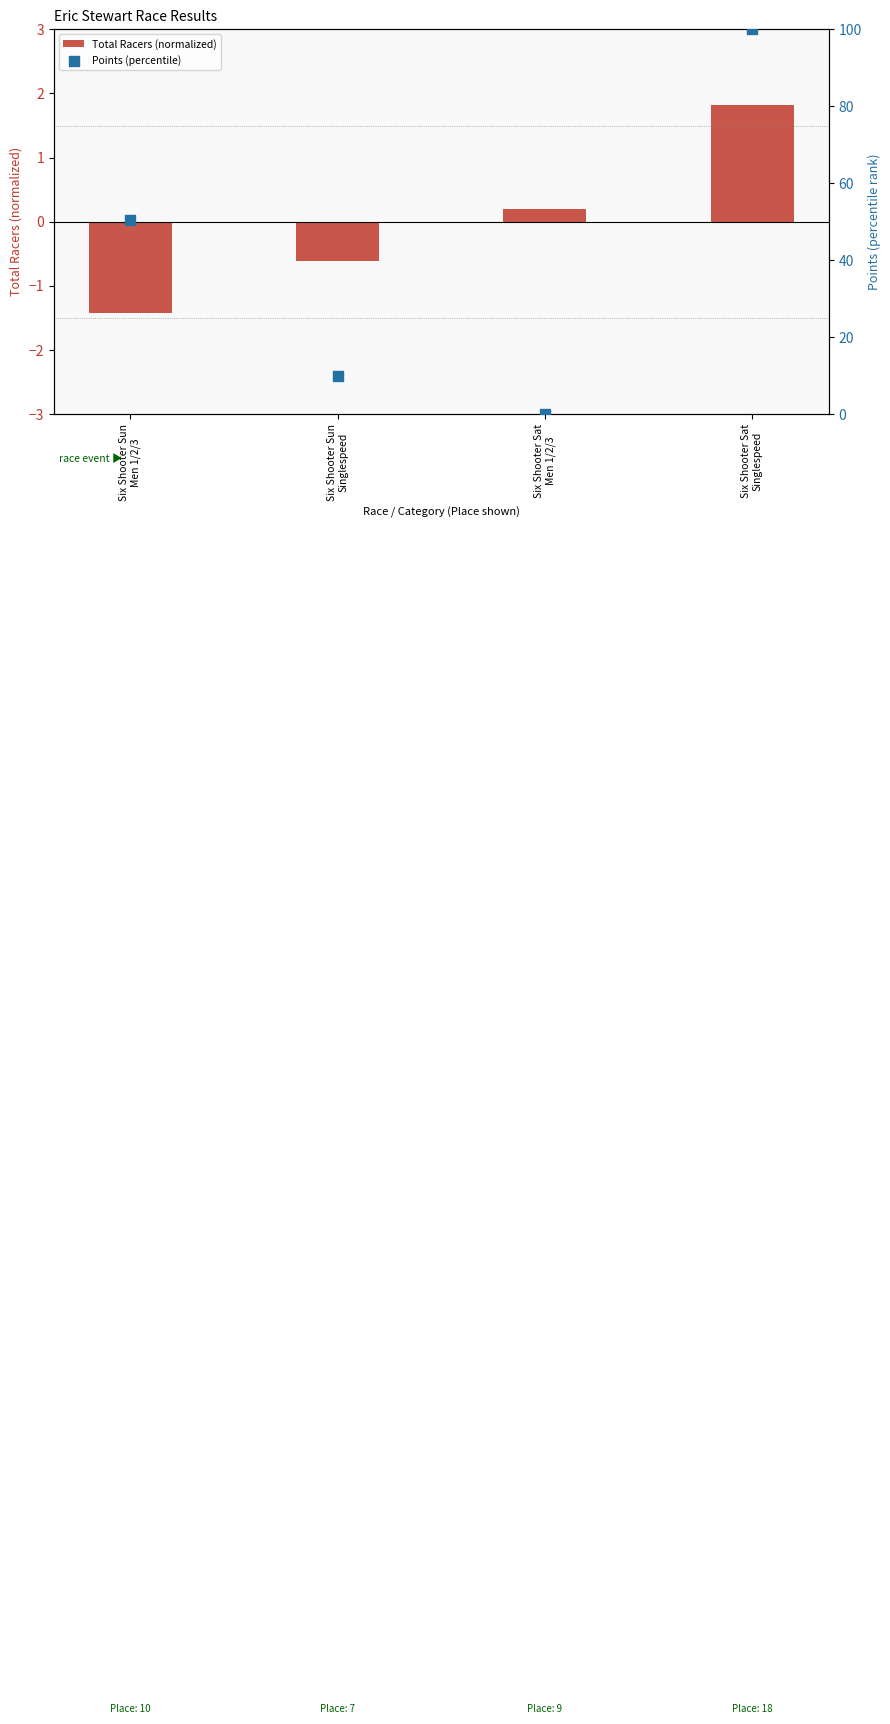

What is the total value across all series at Six Shooter Sat
Men 1/2/3?

0.2